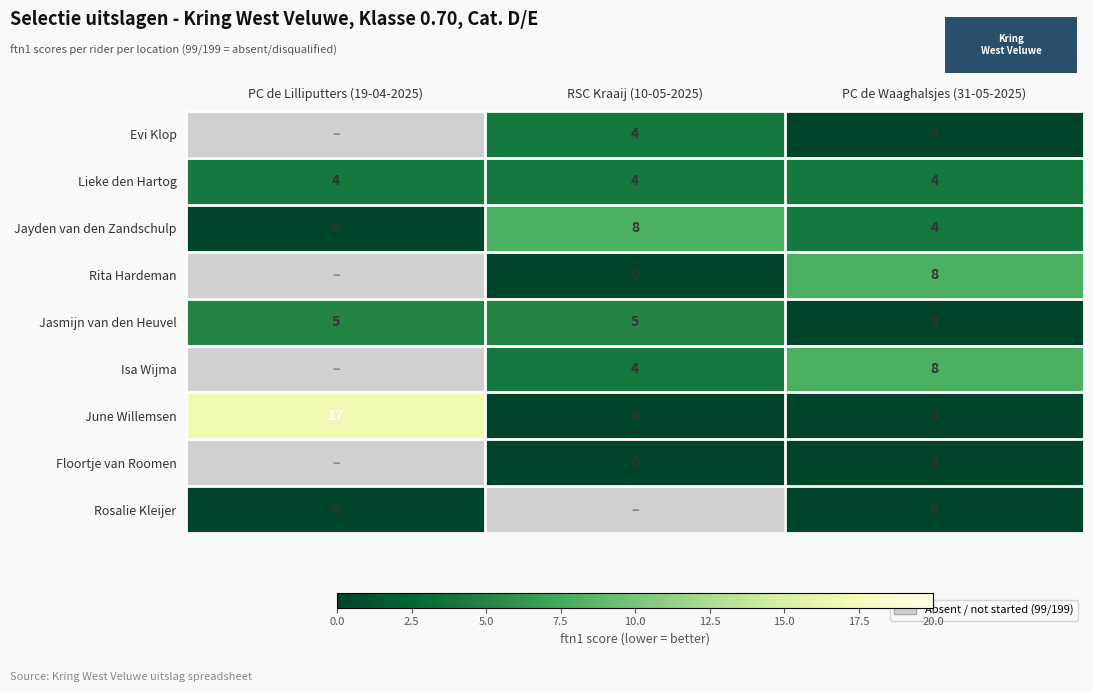

Where does the Jayden van den Zandschulp series first go above 4?

RSC Kraaij (10-05-2025)